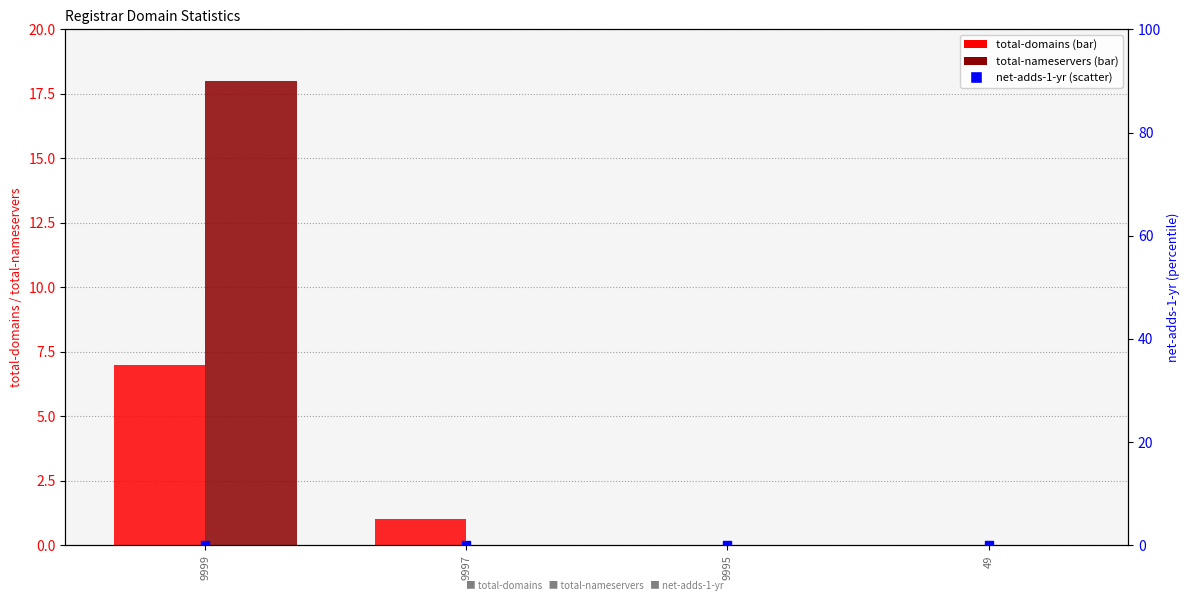

Is the value of net-adds-1-yr at 9997 greater than the value of total-nameservers at 9995?

No